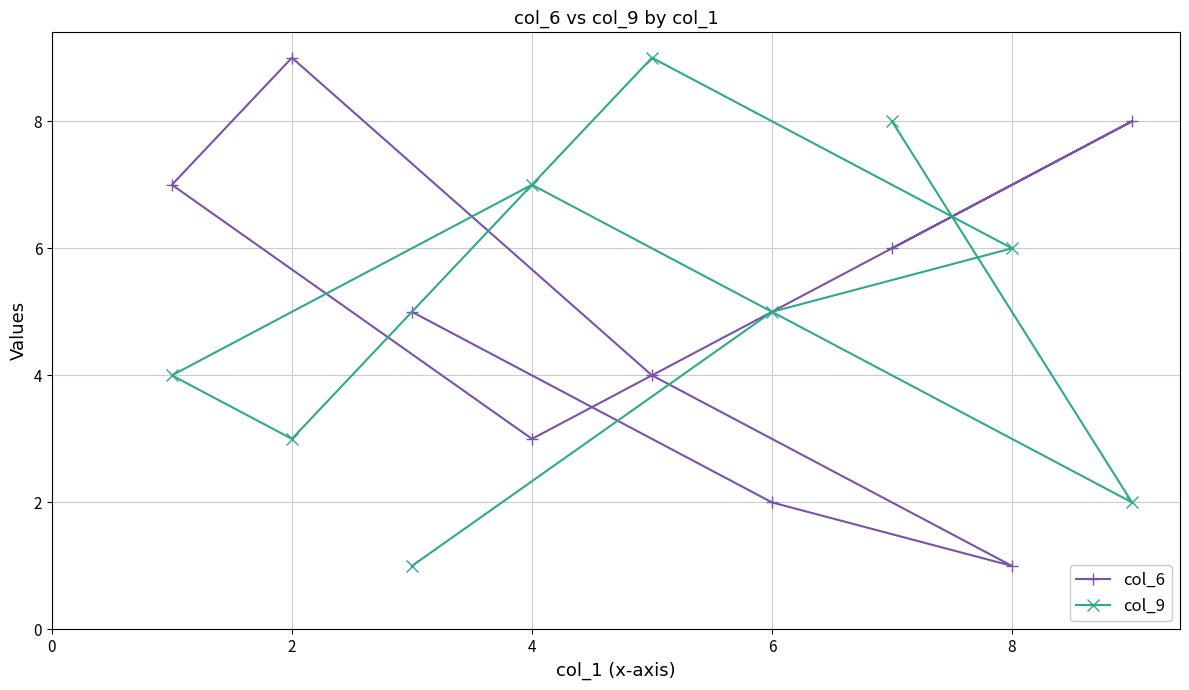

What is the greatest value displayed?

9